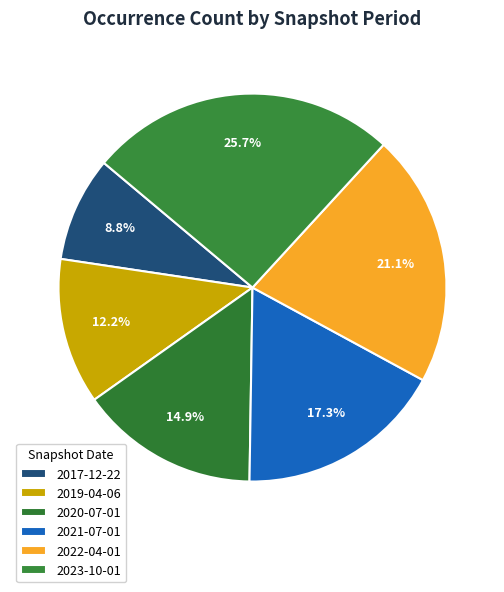

What is the smallest slice in the pie chart?

2017-12-22